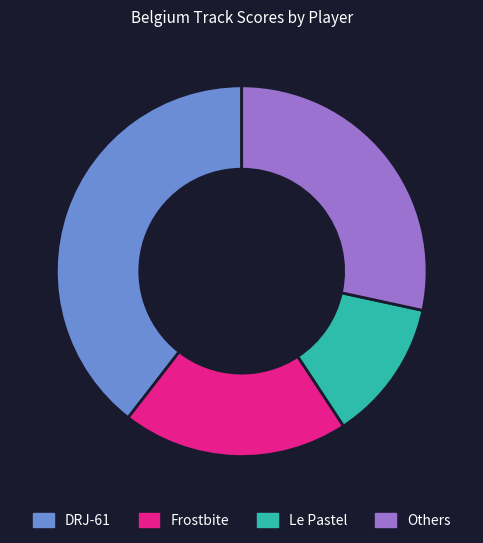

True or false: Frostbite accounts for 20% of the total.

True